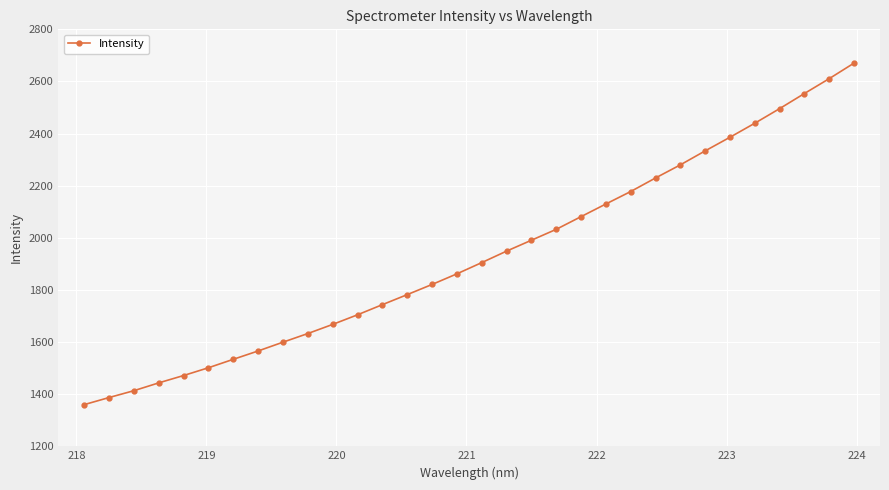

What is the smallest value displayed?

1360.0